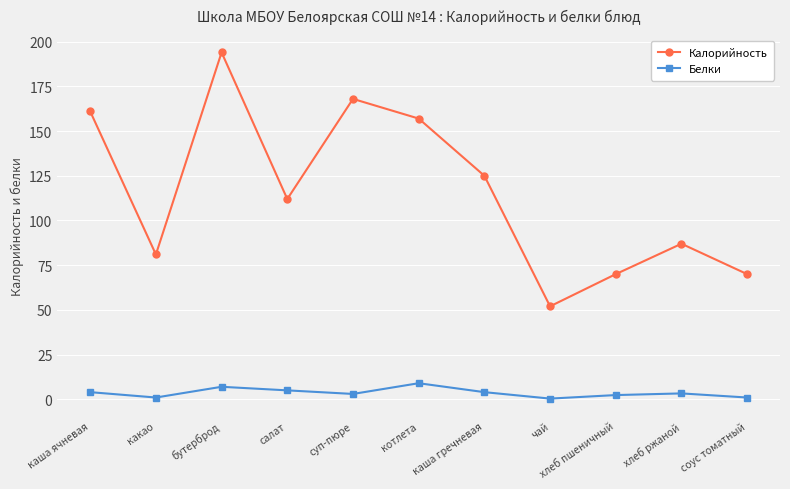

What is the sum of all Белки values?

40.1